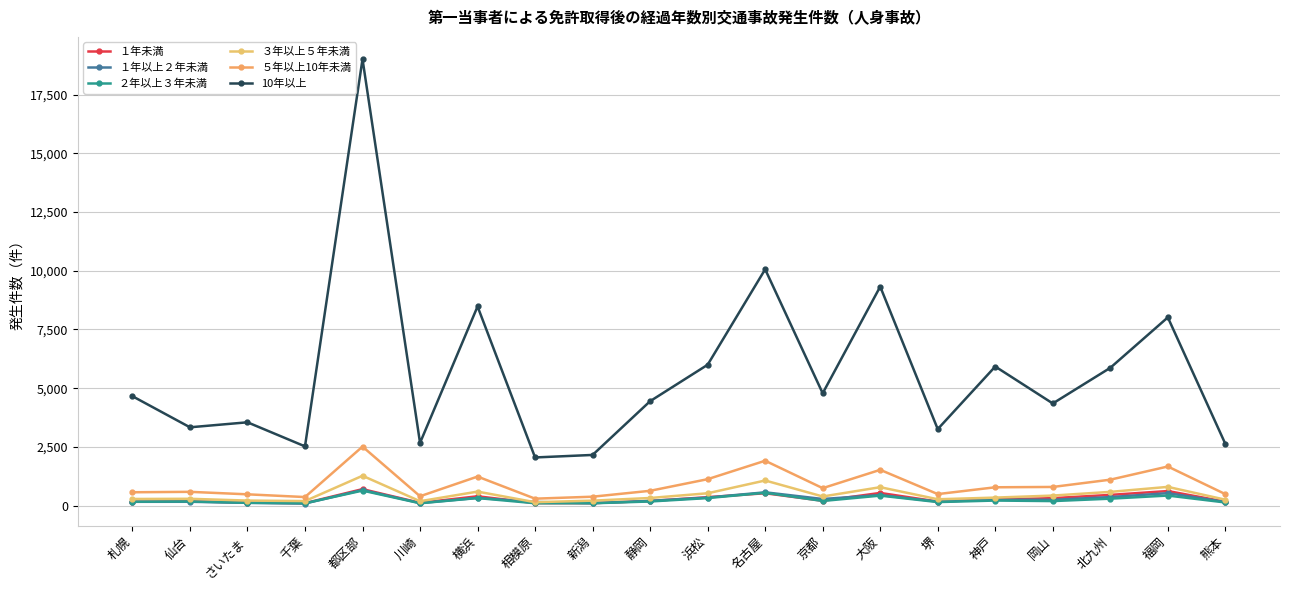

True or false: １年以上２年未満 has more than 2 interior local peaks.

True